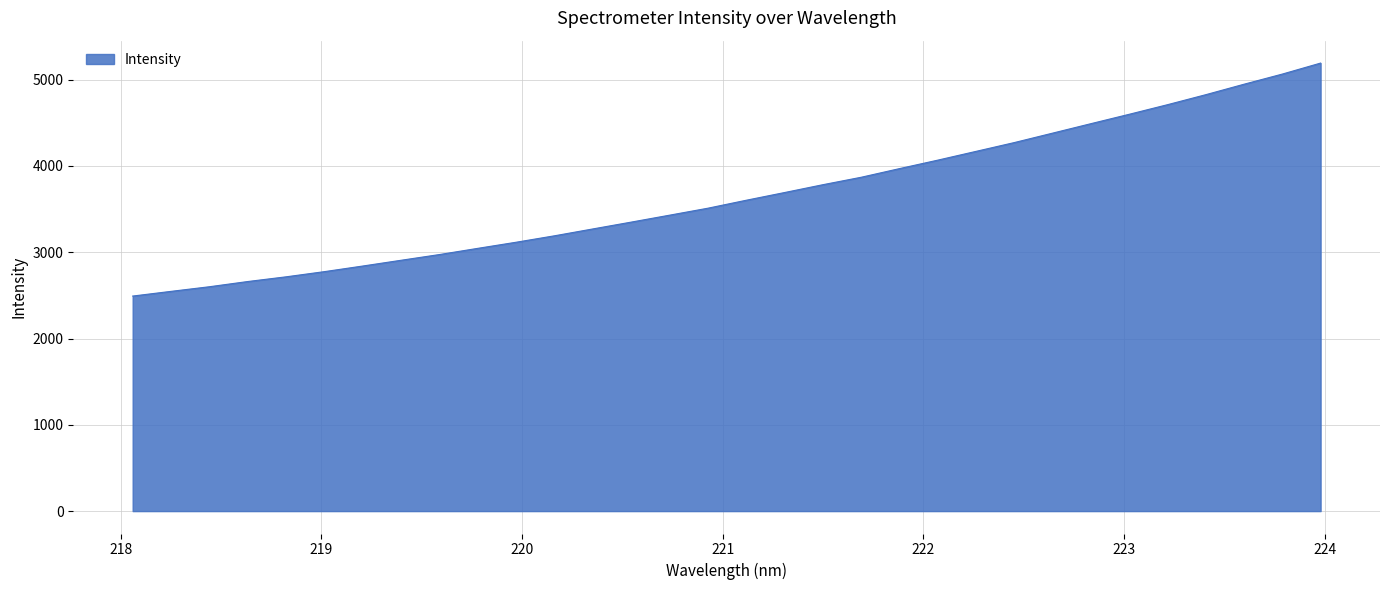

What is the greatest value displayed?

5193.0